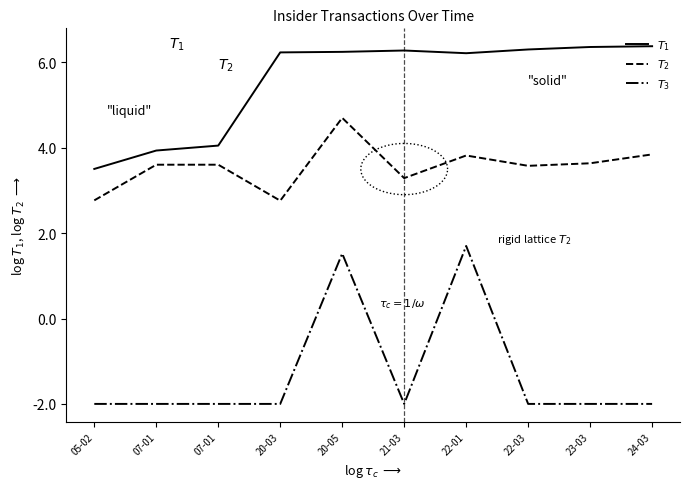

At which category is the sum across all series the highest?

20-05